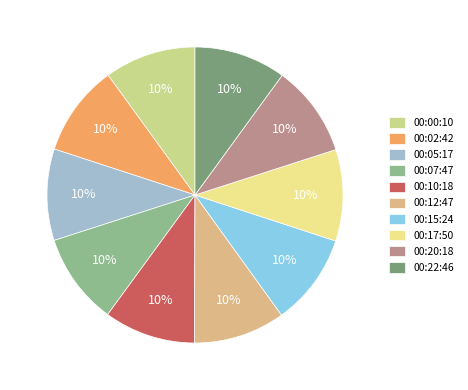

What is the total percentage of 00:12:47 and 00:10:18?

20.0%